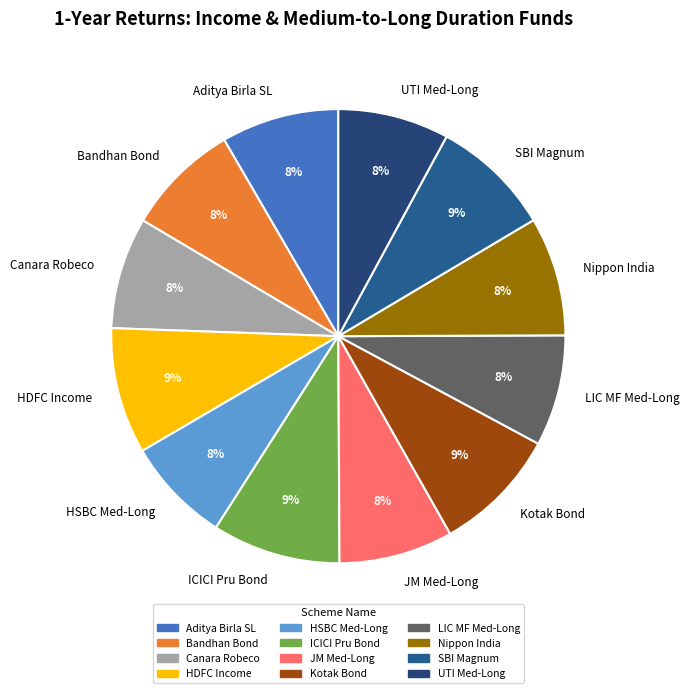

How many slices are in this pie chart?

12